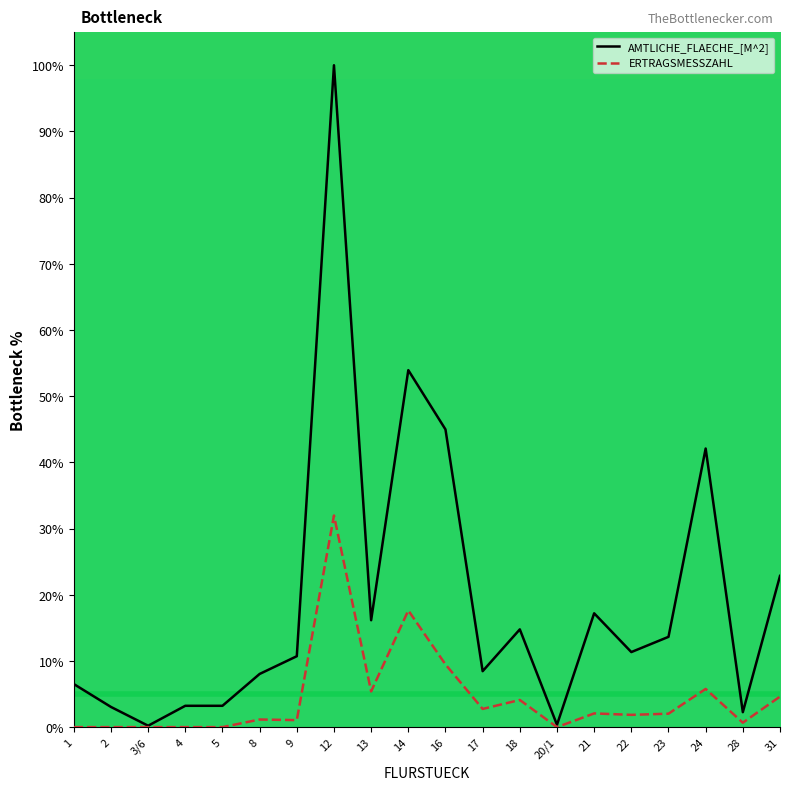

The ERTRAGSMESSZAHL series shows 4.6 at 31. True or false?

True